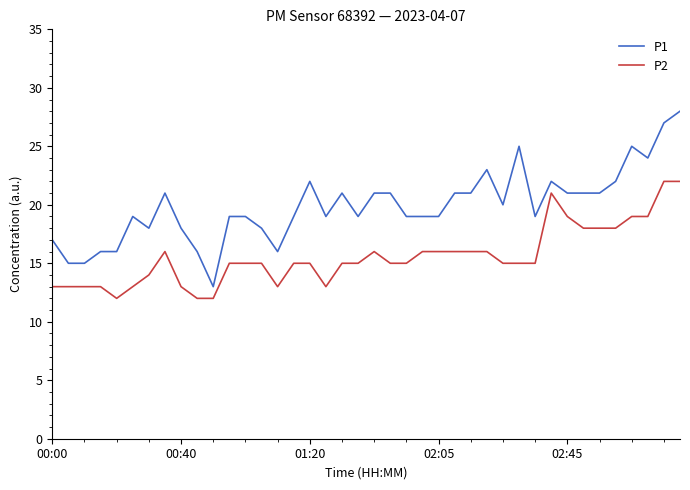

Which series has the largest range (max minus min)?

P1